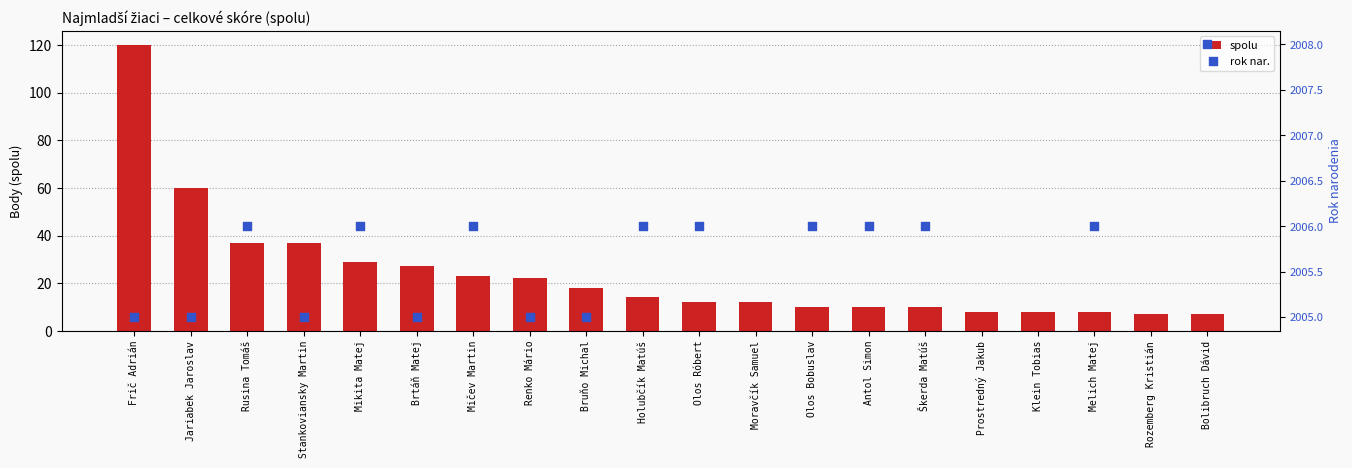

Which series reaches the minimum Y coordinate?

spolu